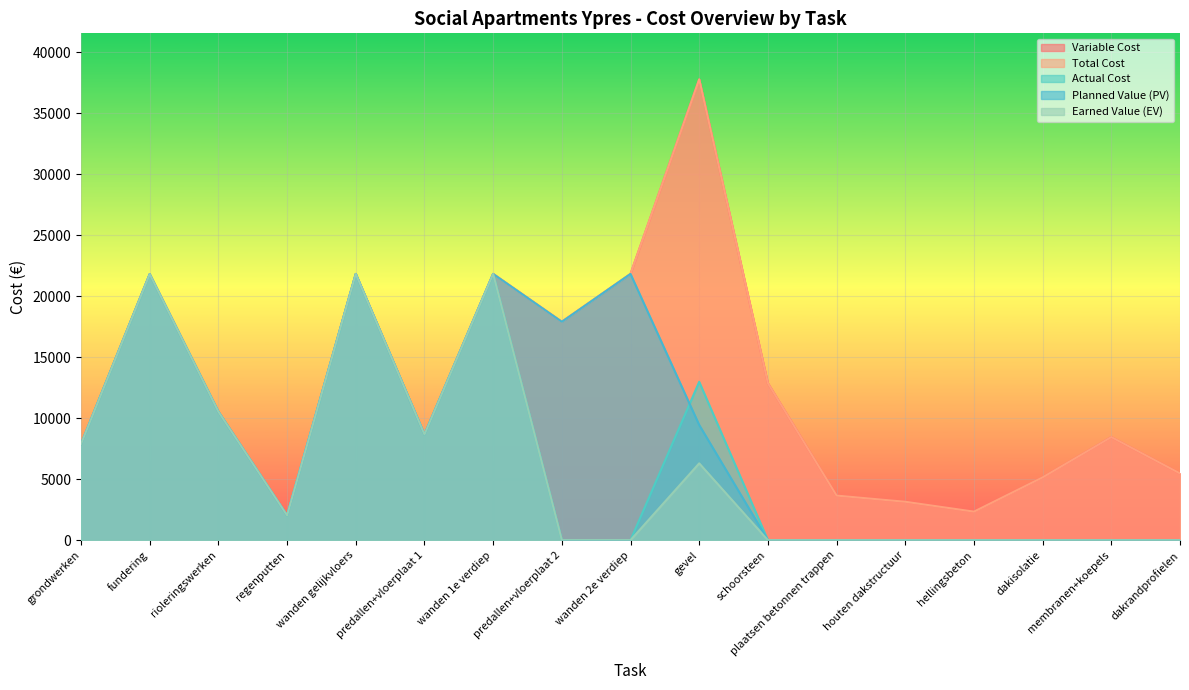

How many data points in Total Cost are above 8663?

9